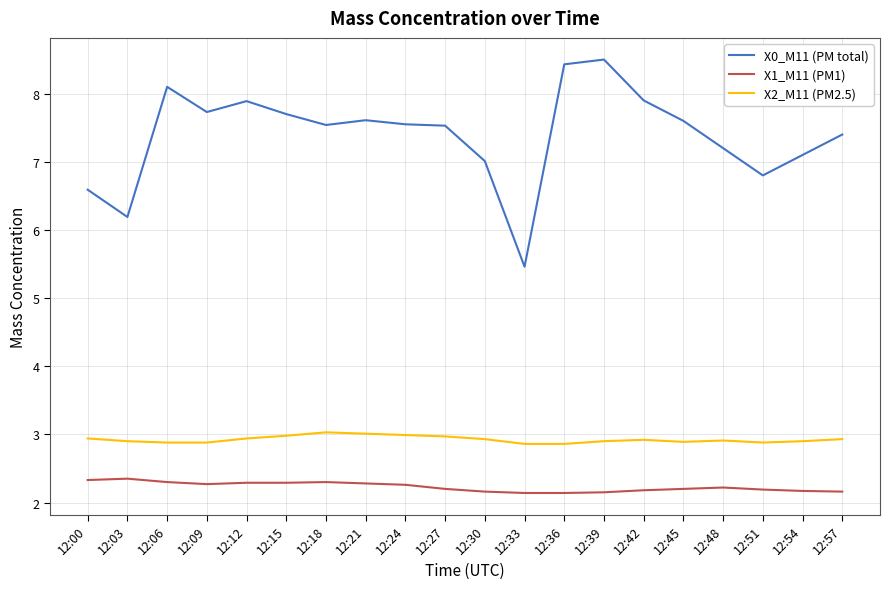

What is the spread (max minus min) of values at 12:06?

5.8